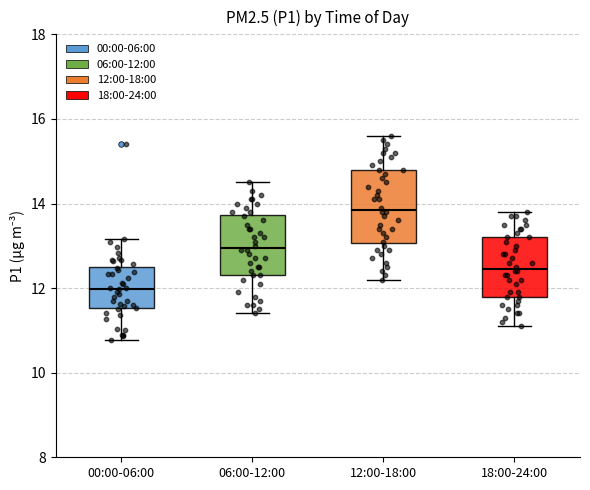

Reading left to right, read every box against the y-axis: the position of its median line, the range the box covers, and the ends of its whiskers. The values are not printed on the chart, so give them approximately, as read against the axis.

00:00-06:00: median 12.0, box 11.6 to 12.4, whiskers 10.8 to 13.2
06:00-12:00: median 13.0, box 12.4 to 13.8, whiskers 11.4 to 14.6
12:00-18:00: median 13.8, box 13.0 to 14.8, whiskers 12.2 to 15.6
18:00-24:00: median 12.4, box 11.8 to 13.2, whiskers 11.2 to 13.8